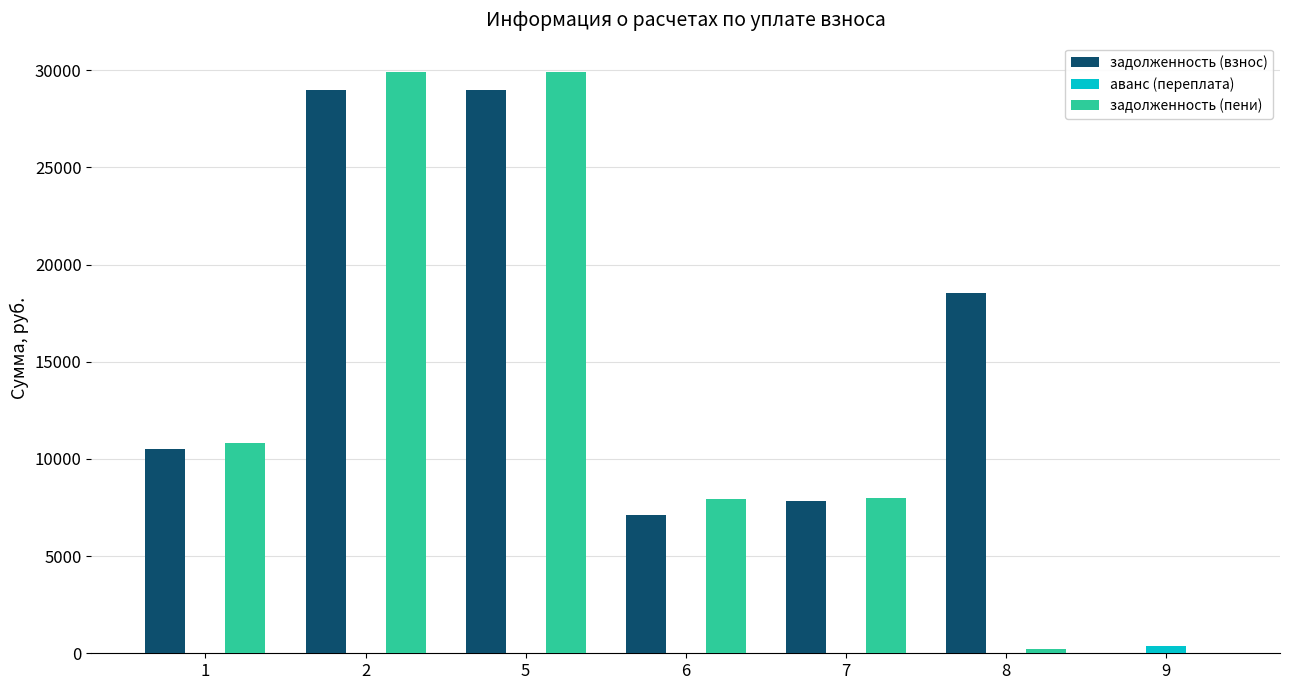

How many distinct data groups are displayed?

3